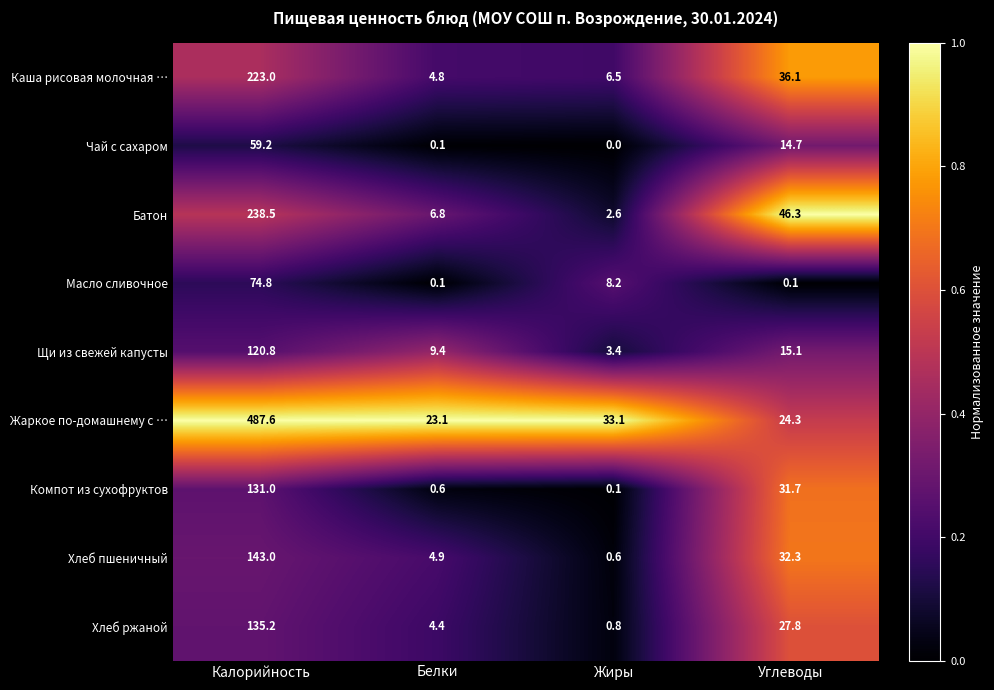

Is it true that Масло сливочное equals 11.0 at Жиры?

False